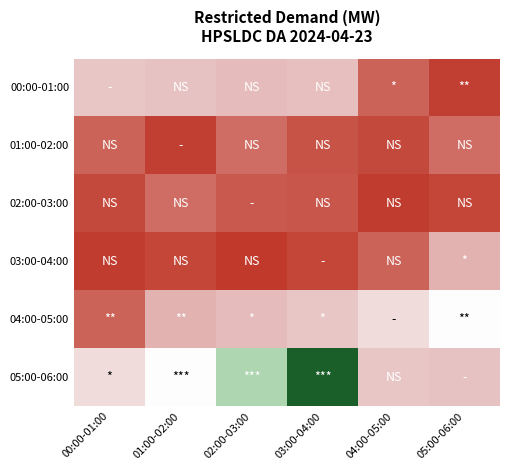

Count the number of categories in the chart.

6